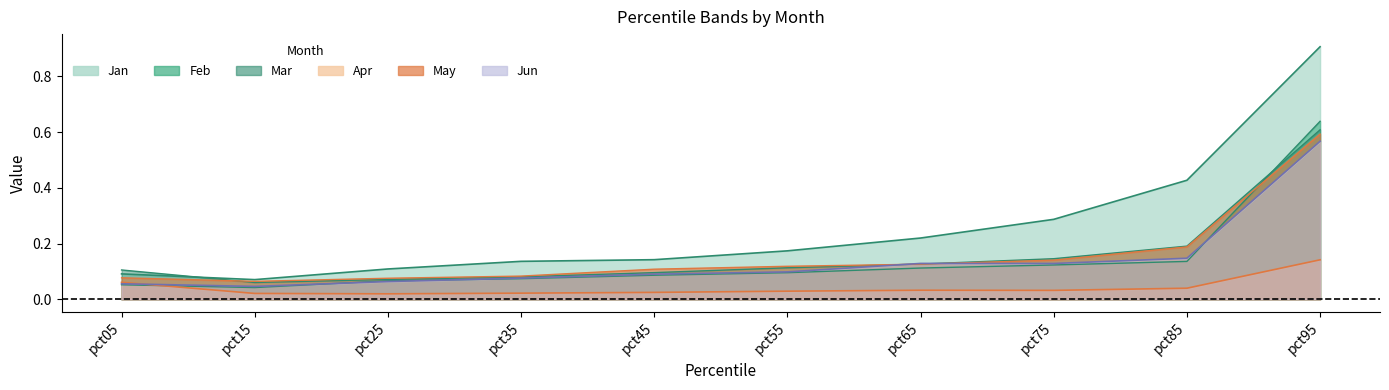

Reading left to right, what are all the values shown in this chart?

Jan: pct05=0.1	pct15=0.1	pct25=0.1	pct35=0.1	pct45=0.1	pct55=0.2	pct65=0.2	pct75=0.3	pct85=0.4	pct95=0.9
Feb: pct05=0.1	pct15=0.0	pct25=0.1	pct35=0.1	pct45=0.1	pct55=0.1	pct65=0.1	pct75=0.1	pct85=0.1	pct95=0.6
Mar: pct05=0.1	pct15=0.1	pct25=0.1	pct35=0.1	pct45=0.1	pct55=0.1	pct65=0.1	pct75=0.1	pct85=0.2	pct95=0.6
Apr: pct05=0.1	pct15=0.0	pct25=0.0	pct35=0.0	pct45=0.0	pct55=0.0	pct65=0.0	pct75=0.0	pct85=0.0	pct95=0.1
May: pct05=0.1	pct15=0.1	pct25=0.1	pct35=0.1	pct45=0.1	pct55=0.1	pct65=0.1	pct75=0.1	pct85=0.2	pct95=0.6
Jun: pct05=0.1	pct15=0.0	pct25=0.1	pct35=0.1	pct45=0.1	pct55=0.1	pct65=0.1	pct75=0.1	pct85=0.1	pct95=0.6